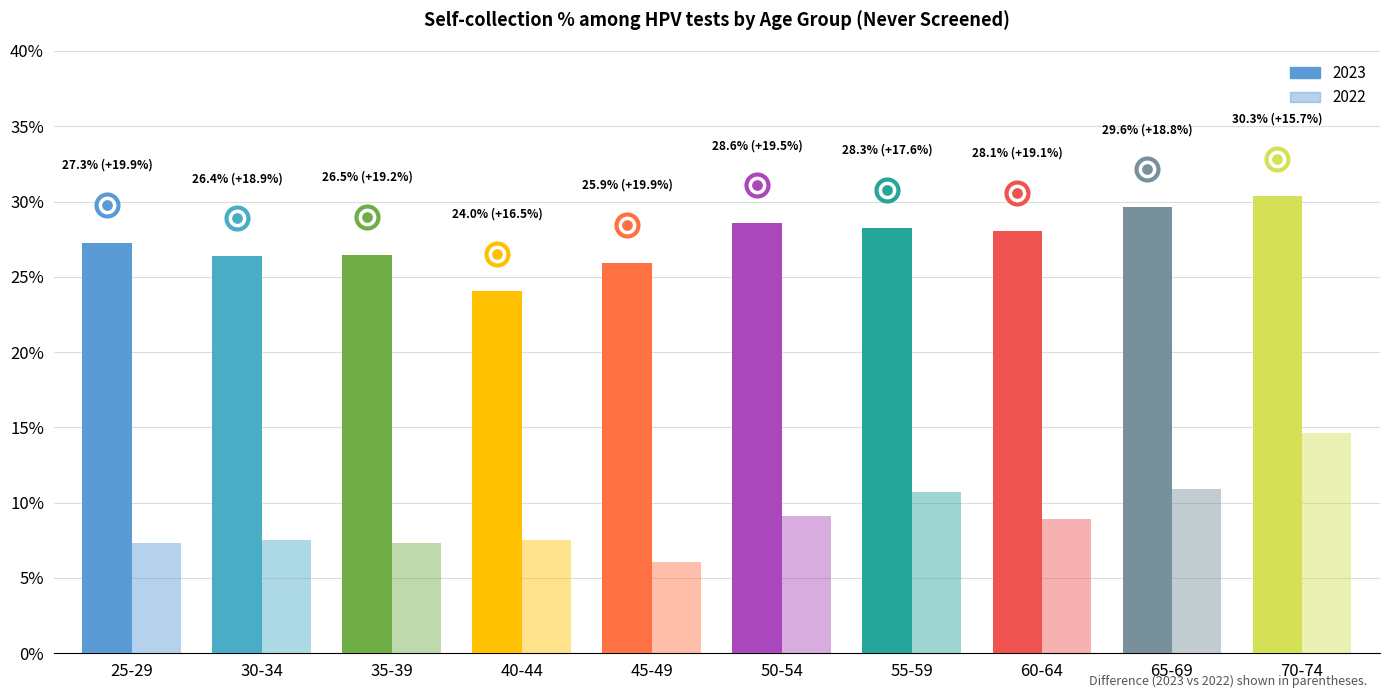

Is the value of 2022 at 30-34 greater than the value of 2023 at 70-74?

No